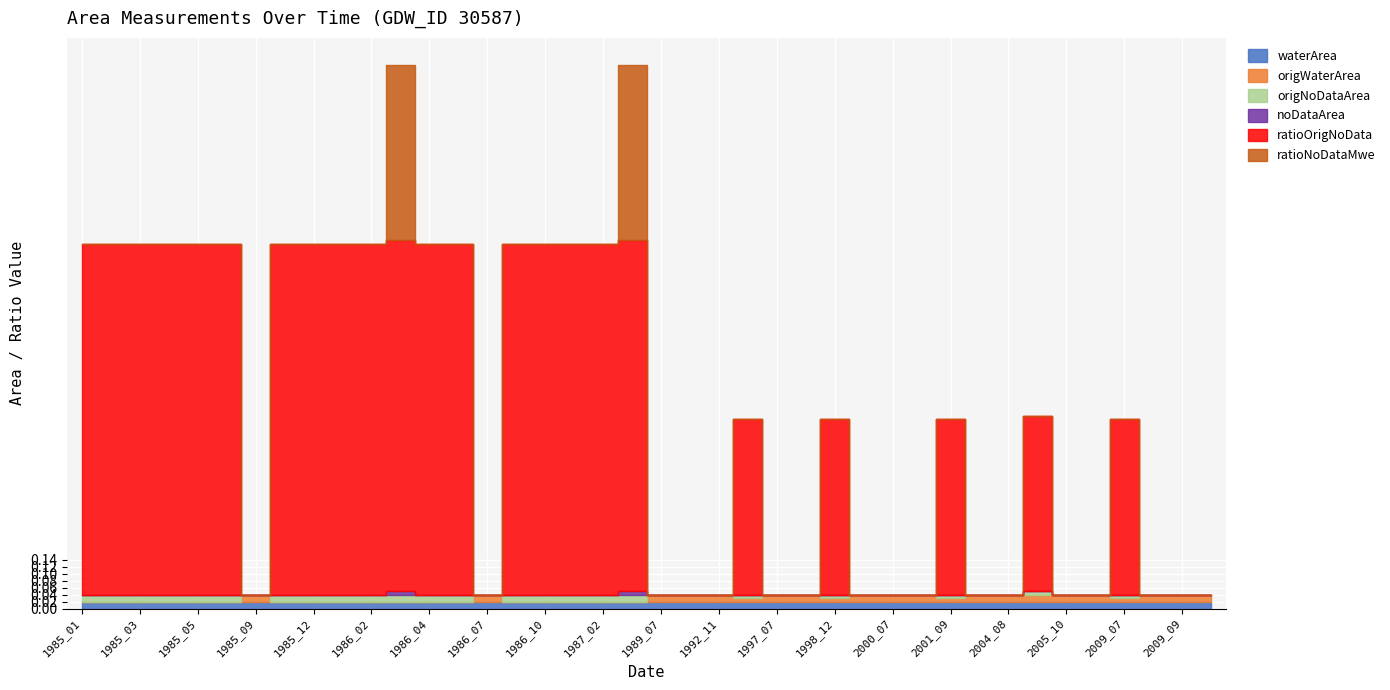

True or false: ratioOrigNoData has more than 0 points higher than both neighbors.

True